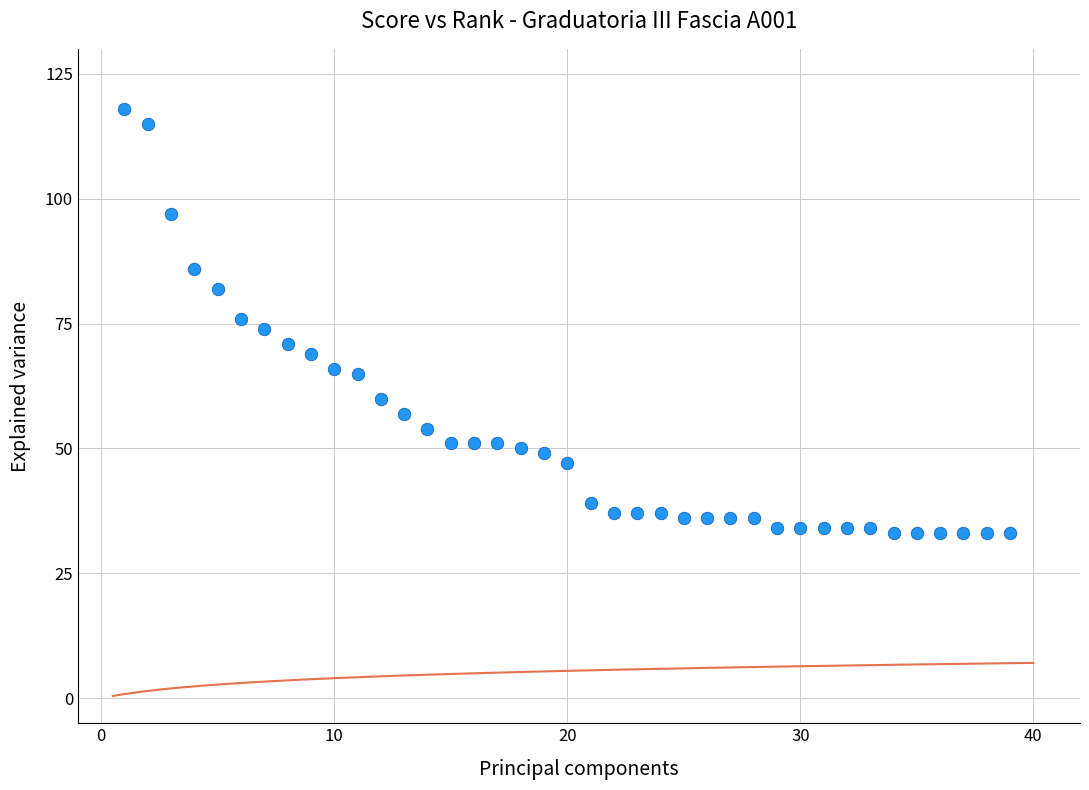

What is the range of X values (max minus min)?

38